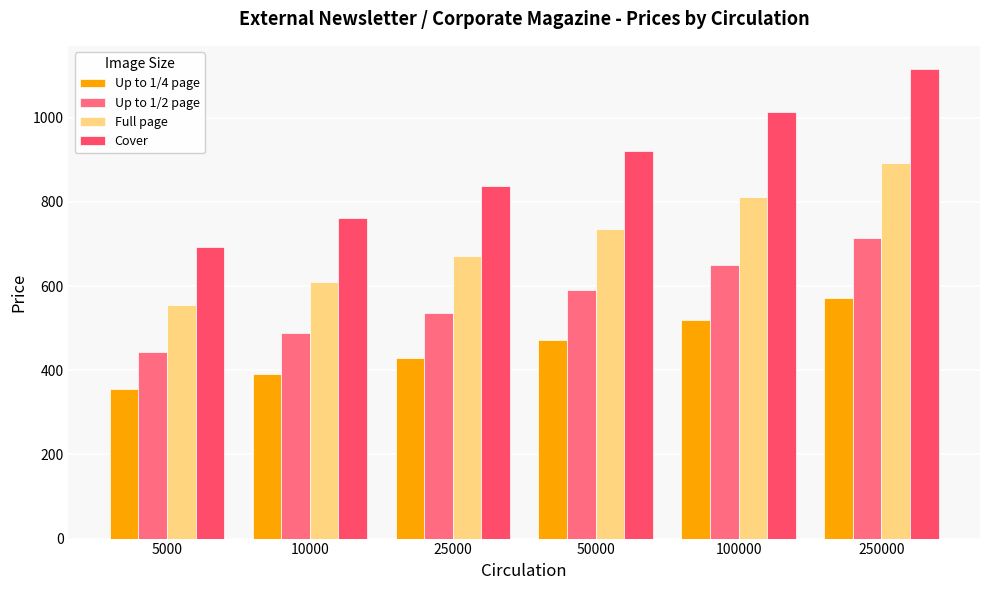

How many distinct data groups are displayed?

4